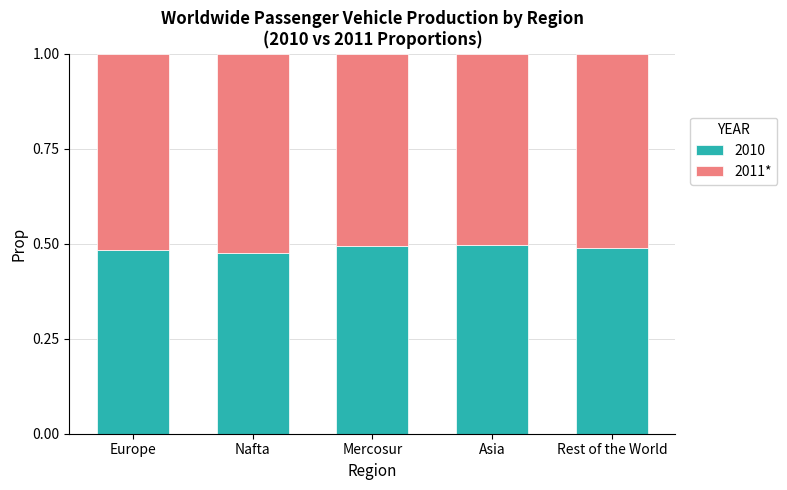

Are the bars horizontal?

No